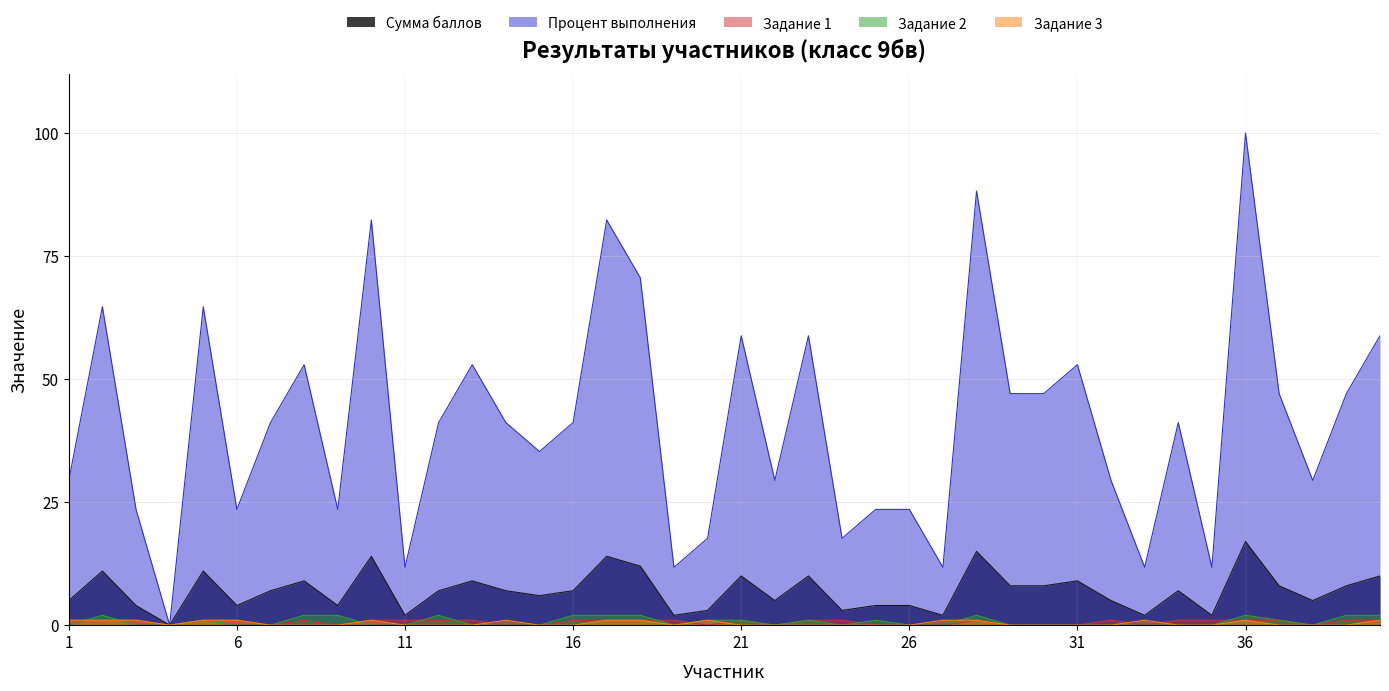

At which label does Задание 1 reach its minimum?

4